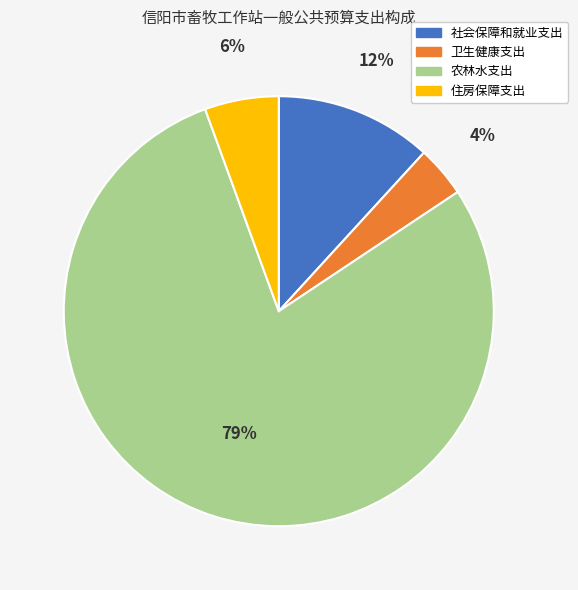

To the nearest percent, what is the average slice percentage?

25%